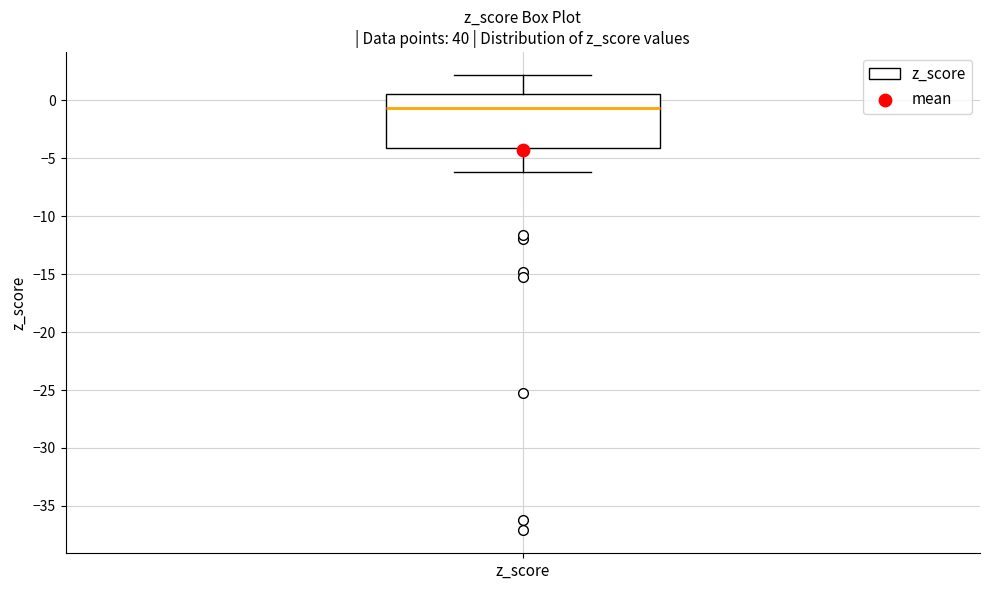

Where does the upper whisker of the box for z_score end on the y-axis? The values are not printed on the chart, so give them approximately, as read against the axis.

2.0